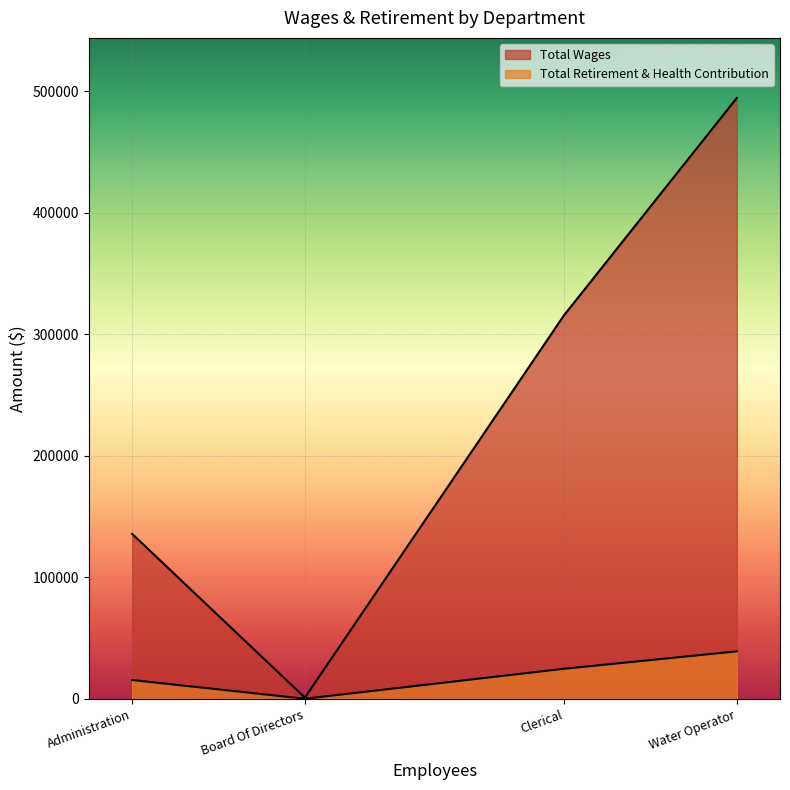

What is the average value of the Total Retirement & Health Contribution series?

19766